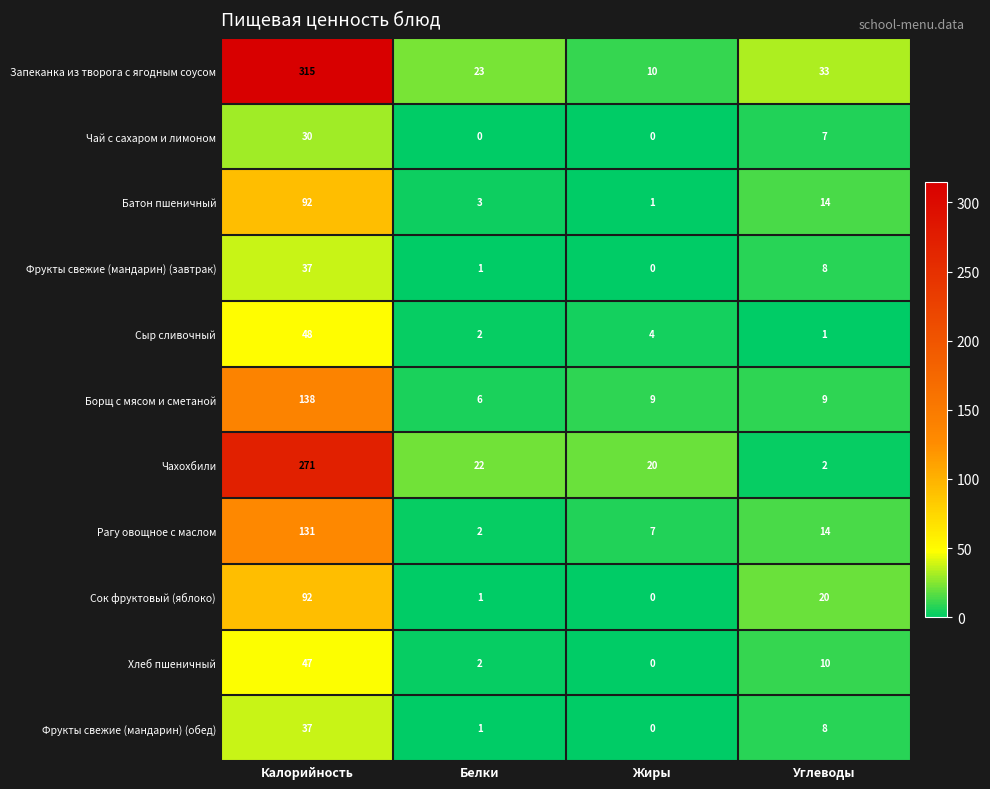

Which series has the widest spread of values?

Запеканка из творога с ягодным соусом